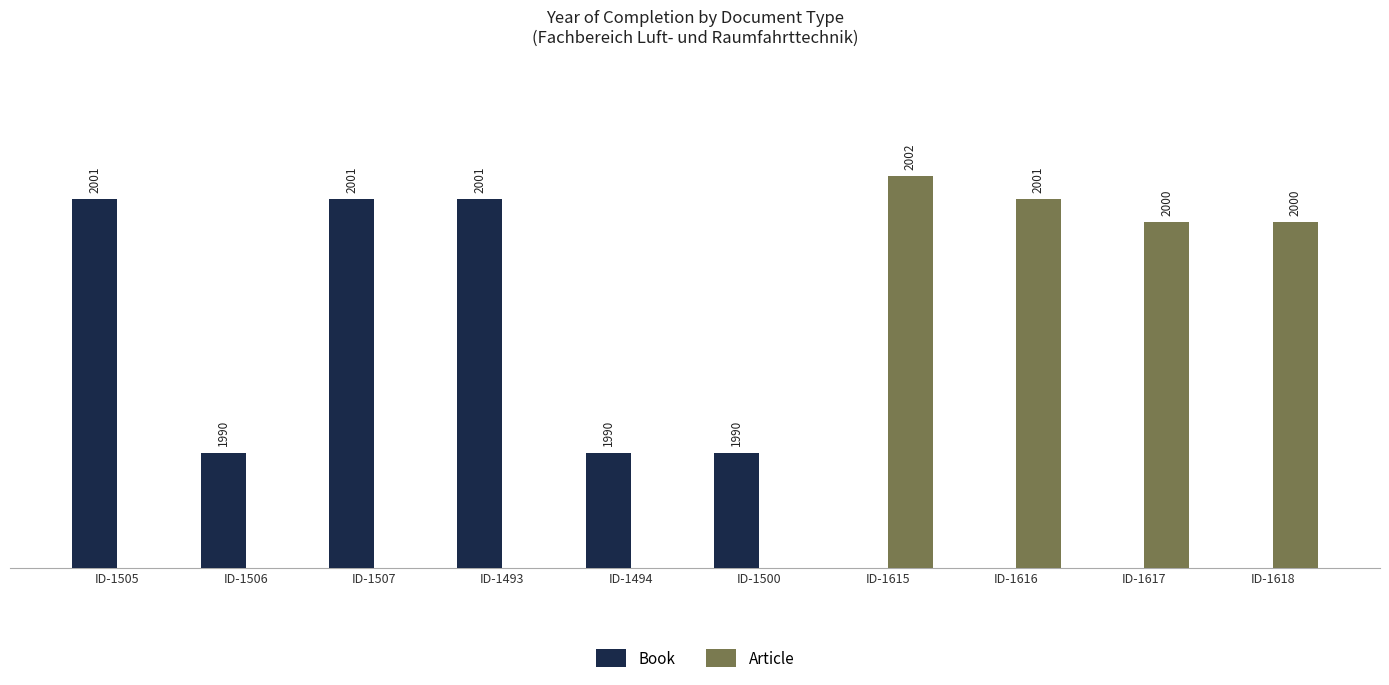

Rank the categories by Article value from highest to lowest.

ID-1615, ID-1616, ID-1617, ID-1618, ID-1505, ID-1506, ID-1507, ID-1493, ID-1494, ID-1500